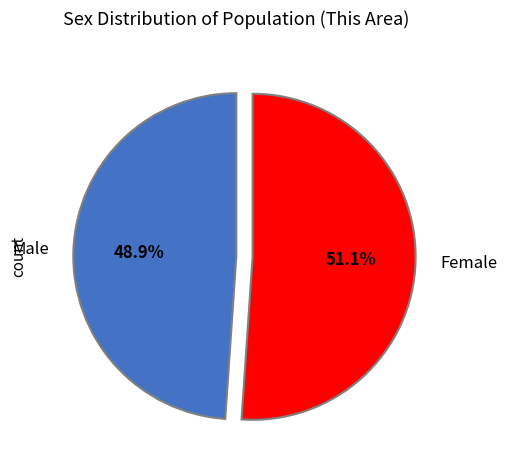

Which slice is the smallest?

Male